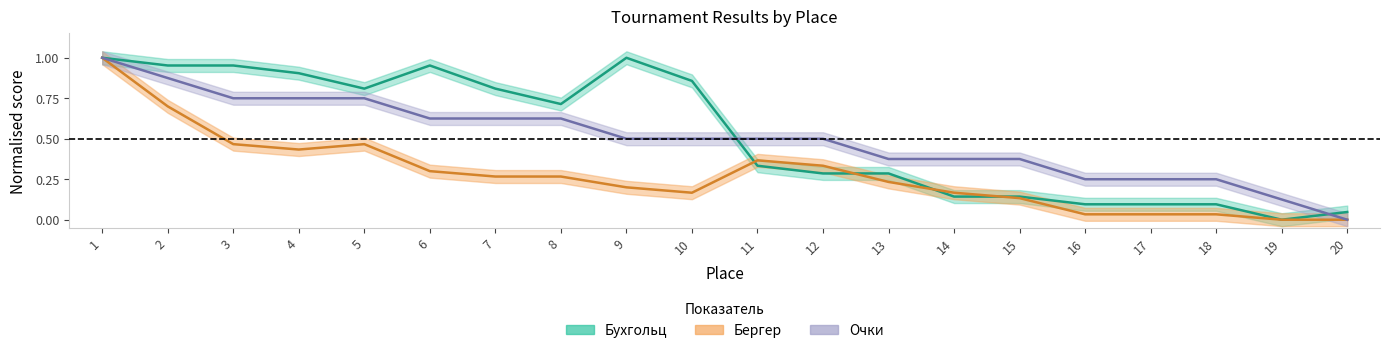

The value of Берг at 16 is 0.0. True or false?

False